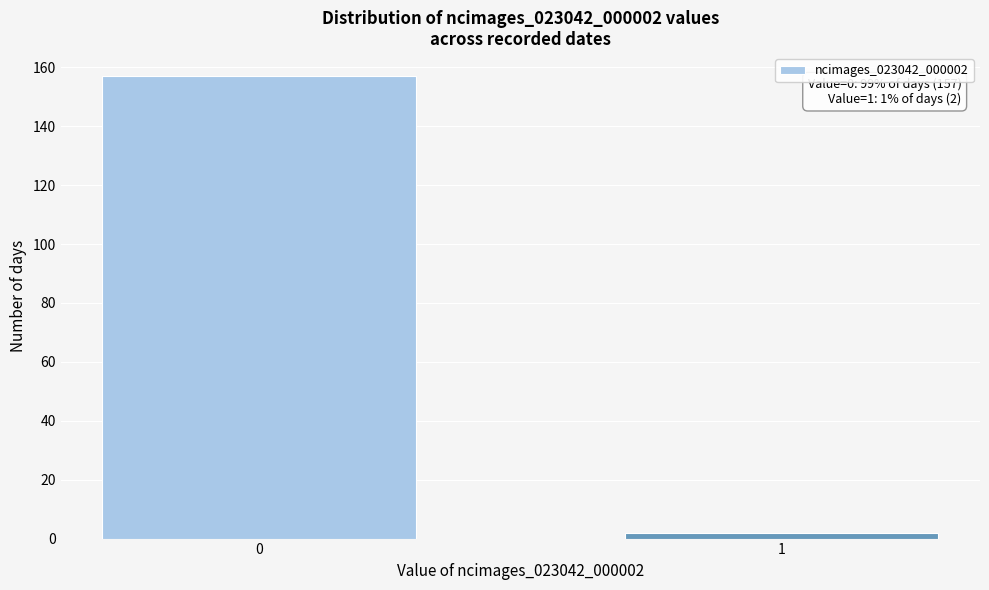

Reading right to left, transcribe all the data shown in this chart.

2	157